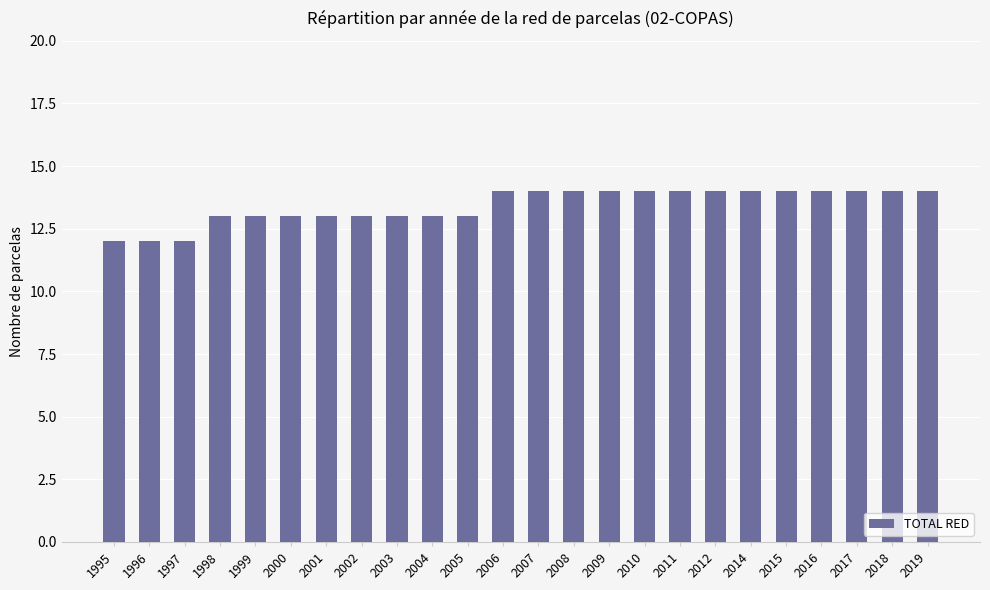

What is the approximate value at 2005?

13